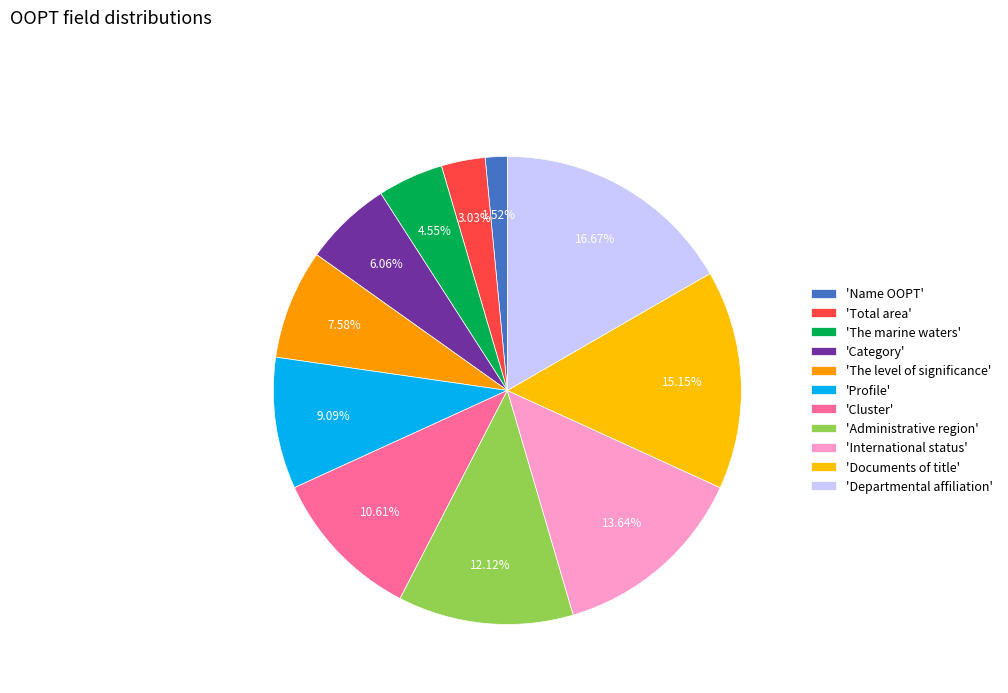

Count the number of slices in the pie.

11